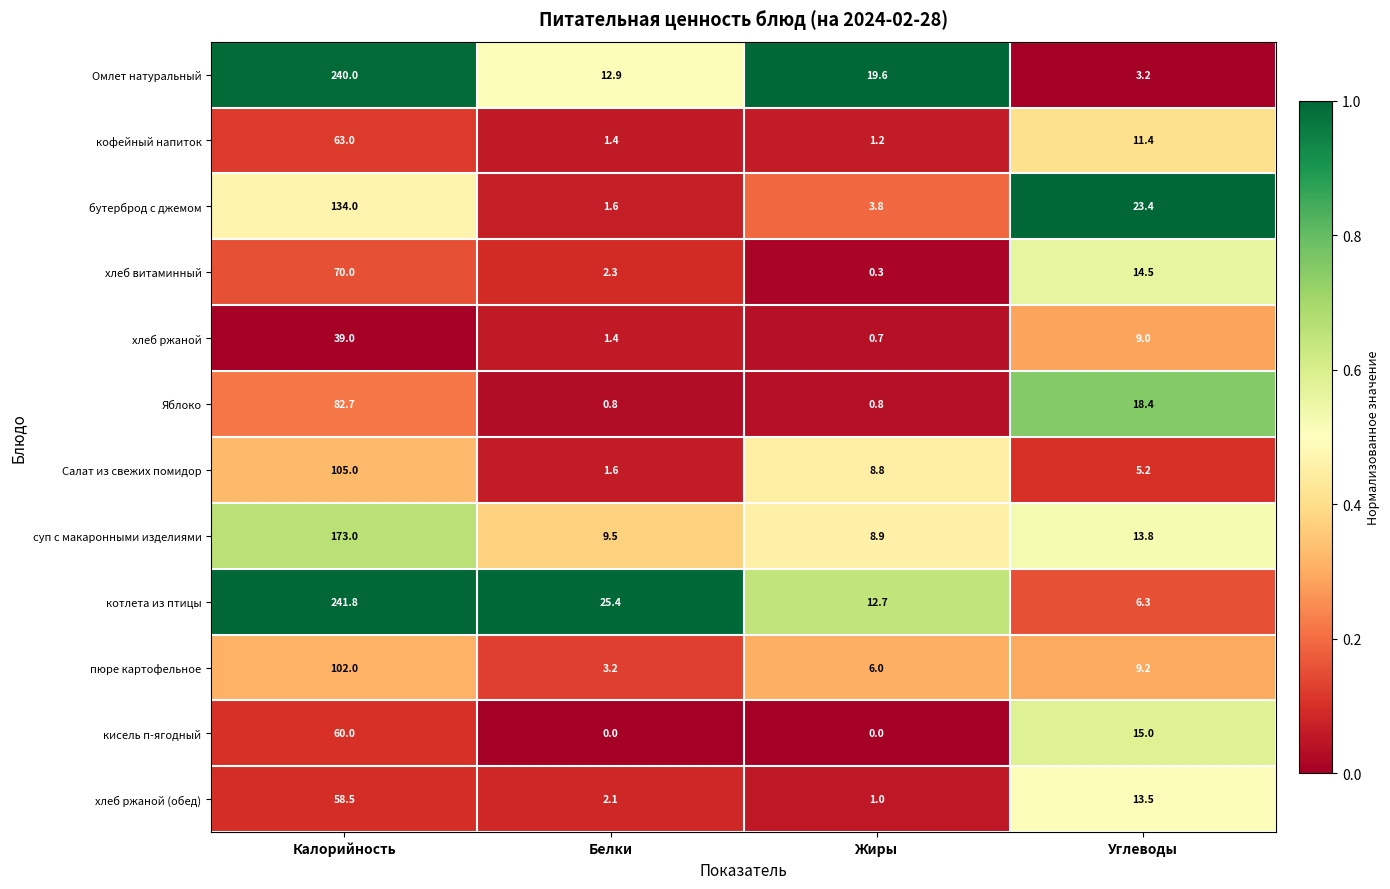

What is the highest value of the котлета из птицы series?

241.8